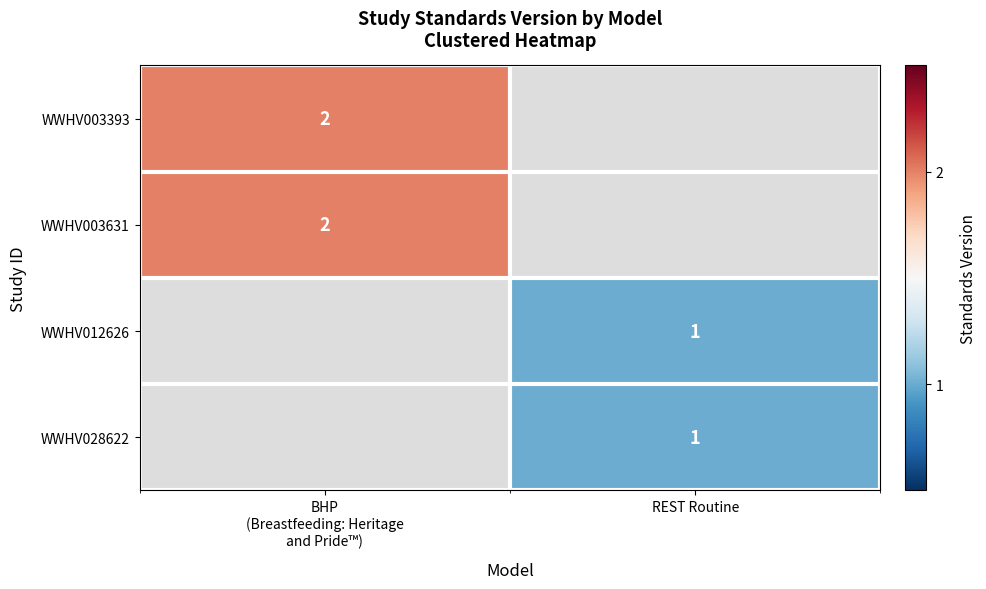

What is the maximum value for WWHV003631?

2.0